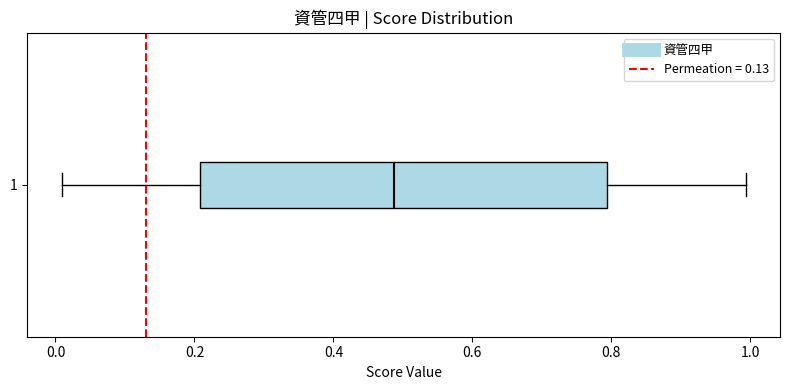

Transcribe this box plot: give where the median line is, the range the box spans, and where the two whiskers end, as read against the x-axis. The values are not printed on the chart, so give them approximately, as read against the axis.

median 0.48, box 0.20 to 0.80, whiskers 0.00 to 1.00